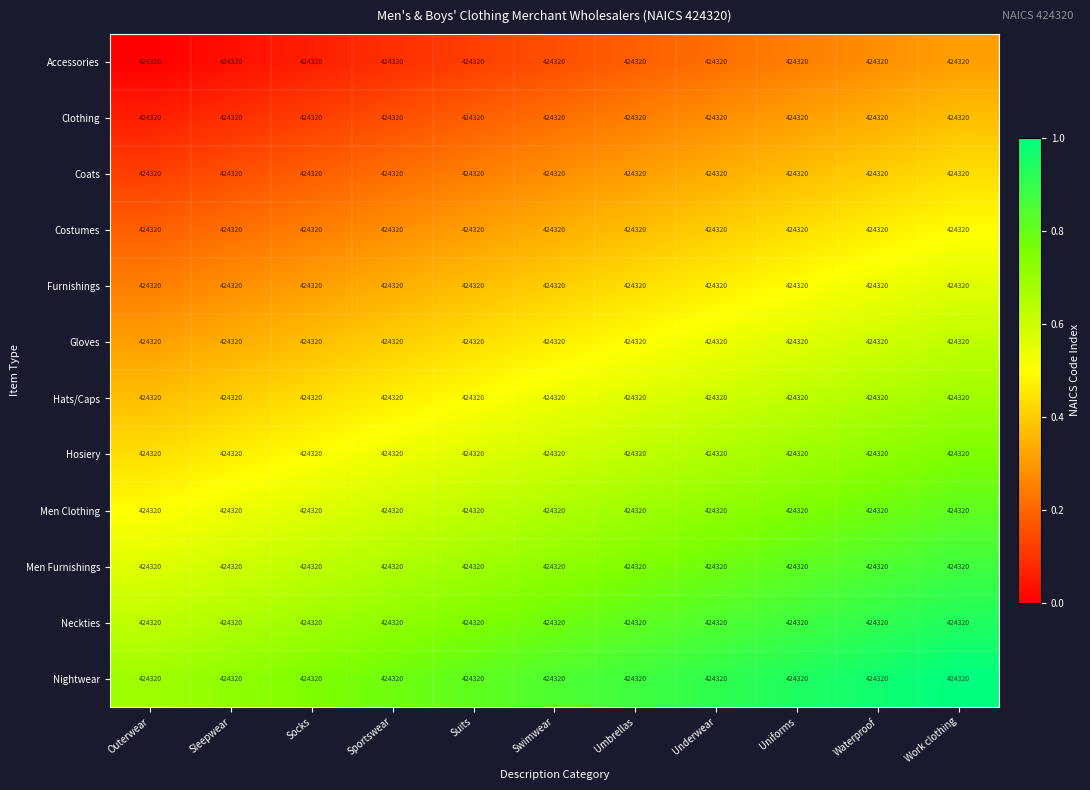

At which category does the chart reach its peak across all series?

Work clothing